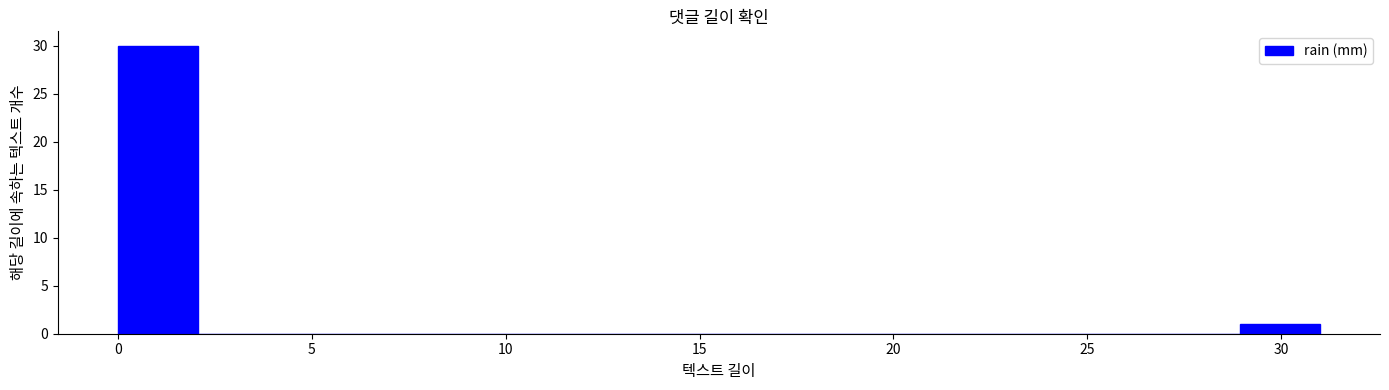

Which range on the x-axis has the tallest bar?

0.0 to 2.0